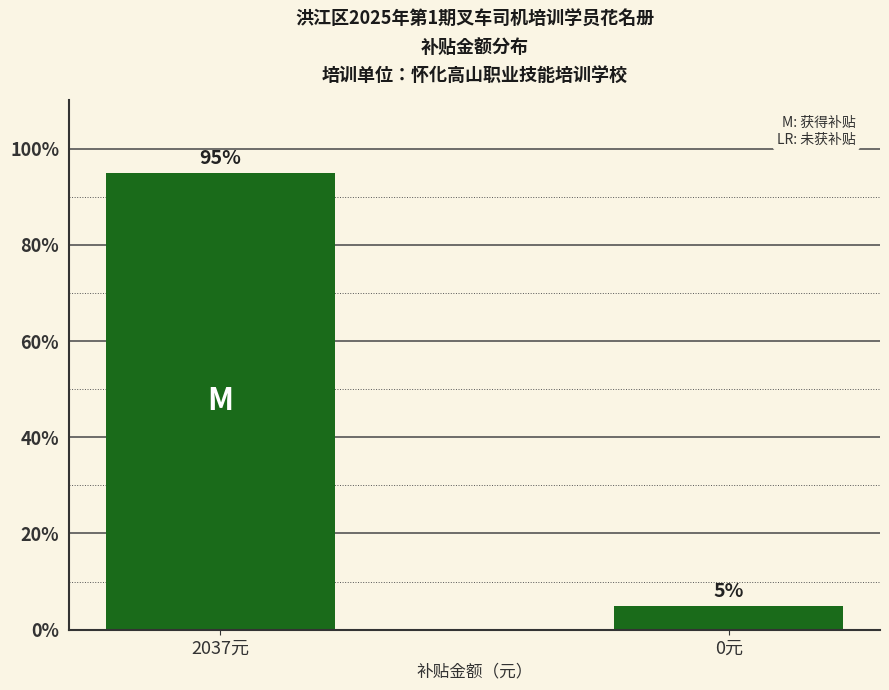

What is the change in value from 2037元 to 0元?

-90